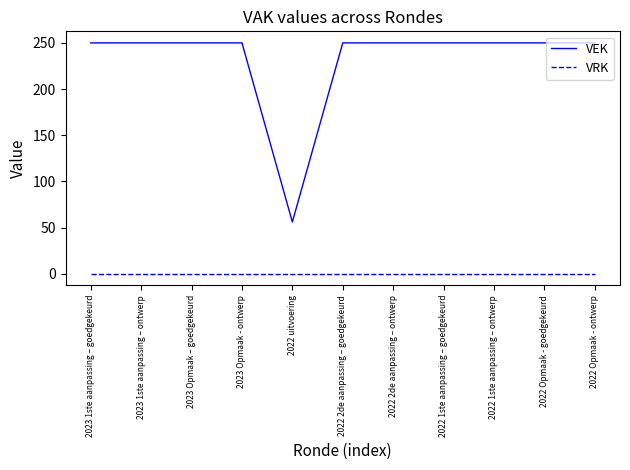

True or false: VEK and VRK cross at least once.

False